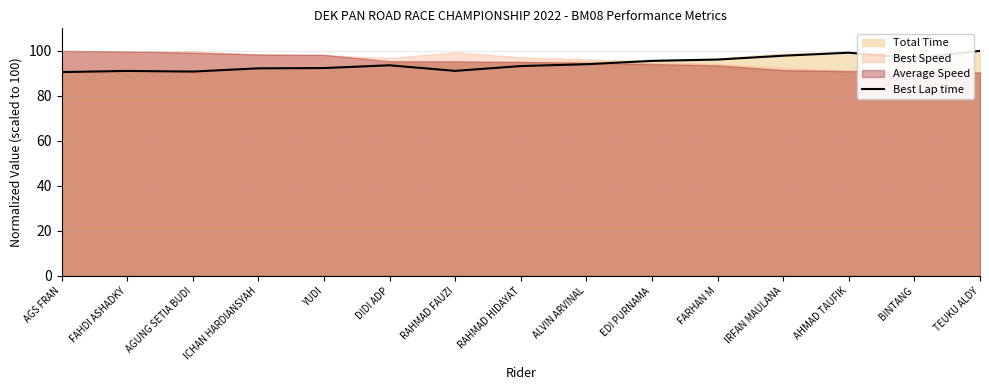

How many interior local valleys (lower than both neighbors) does the data have?

3